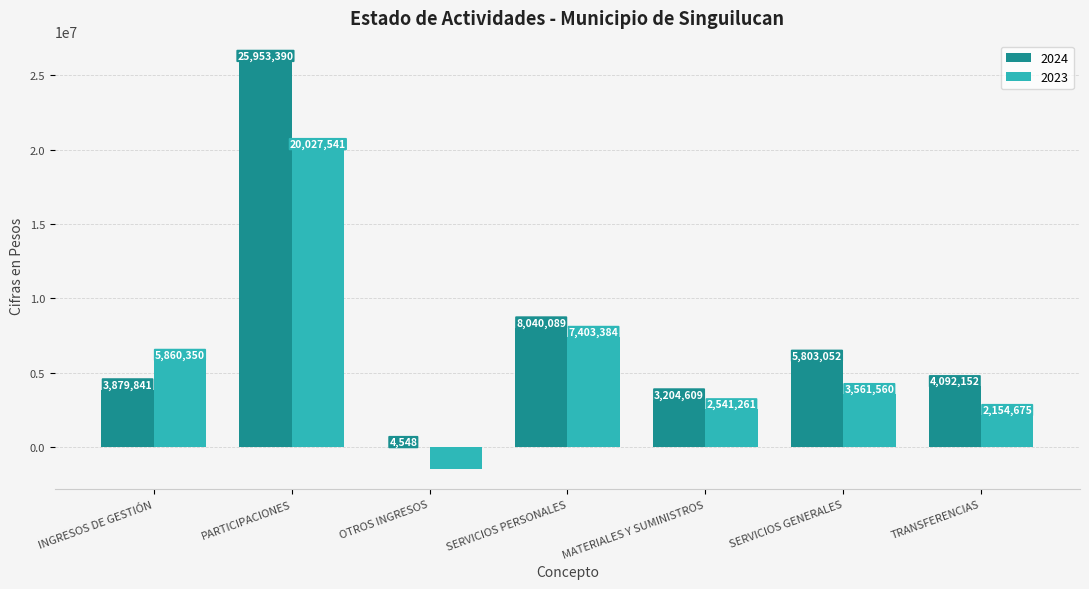

What is the highest value of the 2023 series?

20027541.2